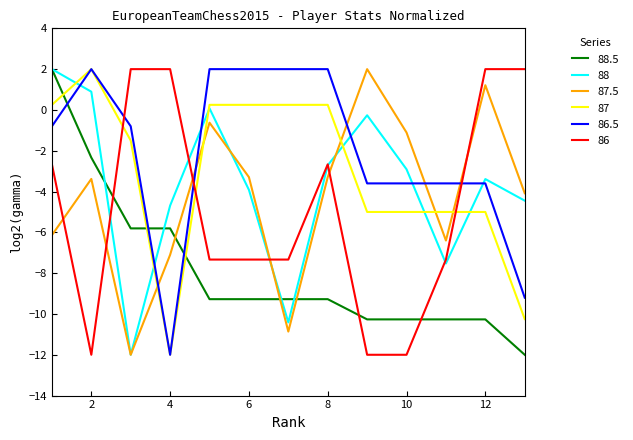

What is the greatest value displayed?

2.0